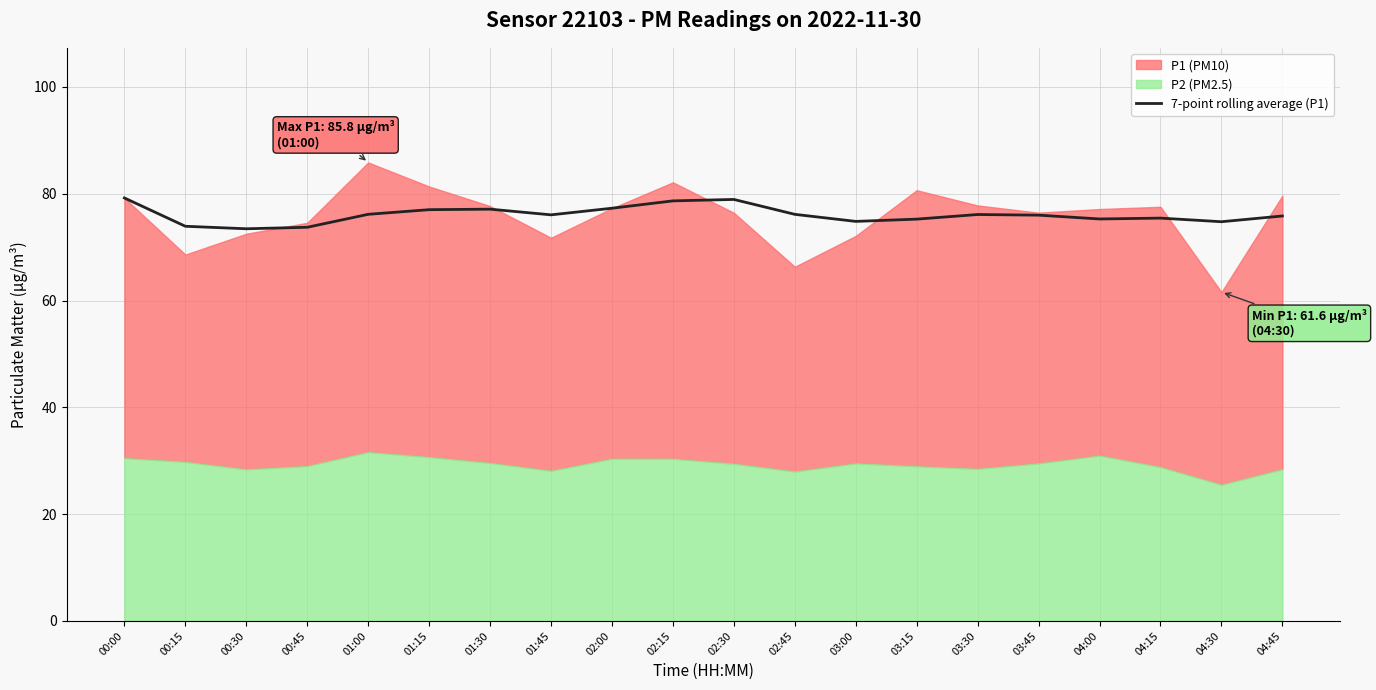

What is the difference between the second highest and second lowest values?

5.2